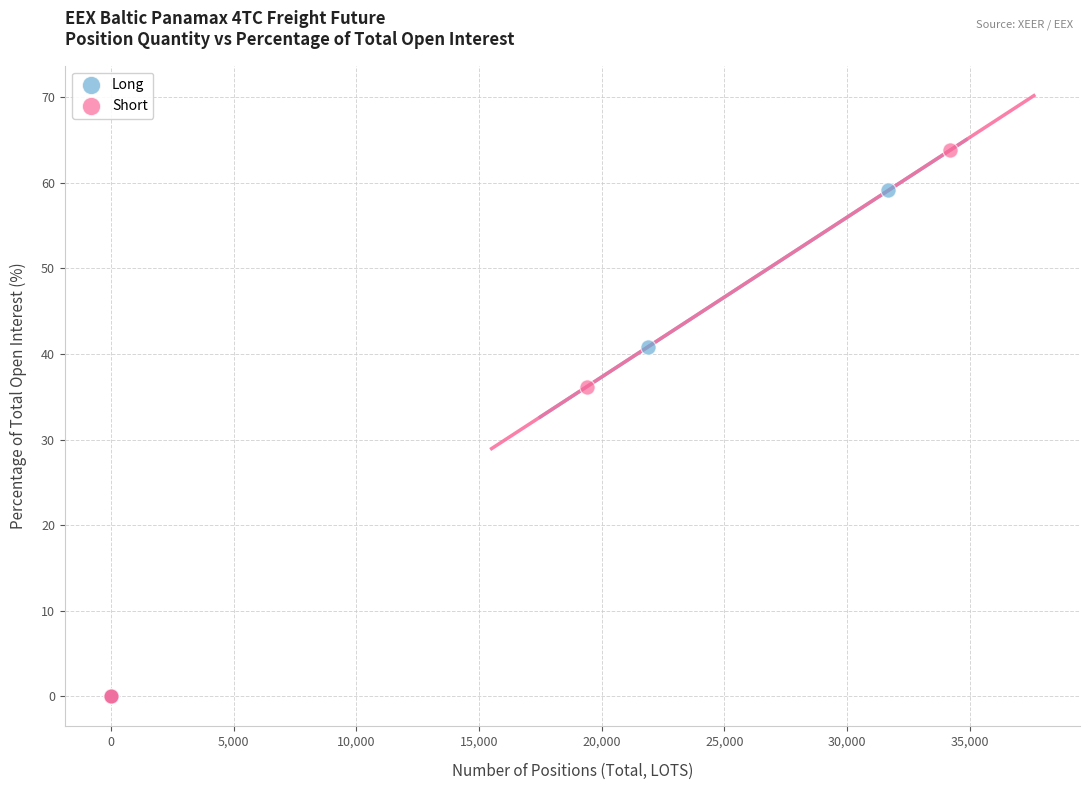

Which series contains the highest Y value?

Short